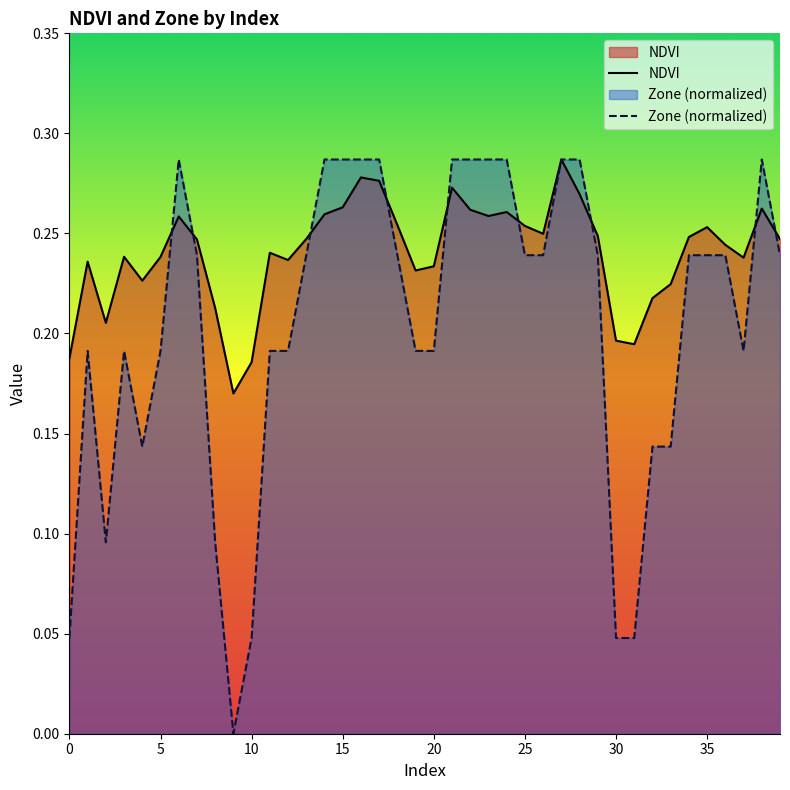

Reading left to right, extract all data points from this chart.

NDVI: 0=0.2	1=0.2	2=0.2	3=0.2	4=0.2	5=0.2	6=0.3	7=0.2	8=0.2	9=0.2	10=0.2	11=0.2	12=0.2	13=0.2	14=0.3	15=0.3	16=0.3	17=0.3	18=0.3	19=0.2	20=0.2	21=0.3	22=0.3	23=0.3	24=0.3	25=0.3	26=0.2	27=0.3	28=0.3	29=0.2	30=0.2	31=0.2	32=0.2	33=0.2	34=0.2	35=0.3	36=0.2	37=0.2	38=0.3	39=0.2
Zone: 0=0.0	1=0.2	2=0.1	3=0.2	4=0.1	5=0.2	6=0.3	7=0.2	8=0.1	9=0.0	10=0.0	11=0.2	12=0.2	13=0.2	14=0.3	15=0.3	16=0.3	17=0.3	18=0.2	19=0.2	20=0.2	21=0.3	22=0.3	23=0.3	24=0.3	25=0.2	26=0.2	27=0.3	28=0.3	29=0.2	30=0.0	31=0.0	32=0.1	33=0.1	34=0.2	35=0.2	36=0.2	37=0.2	38=0.3	39=0.2